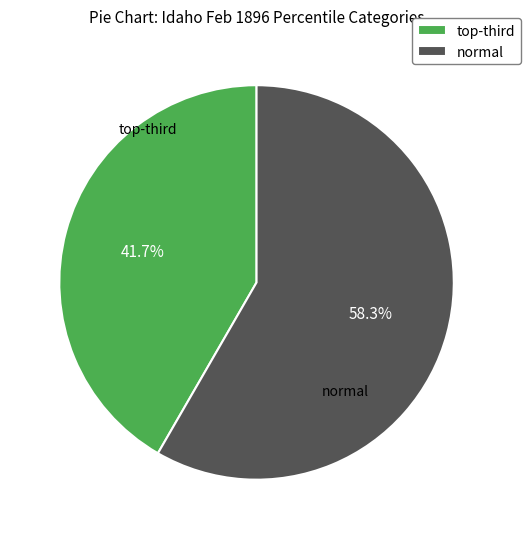

To the nearest percent, what portion does normal represent?

58%